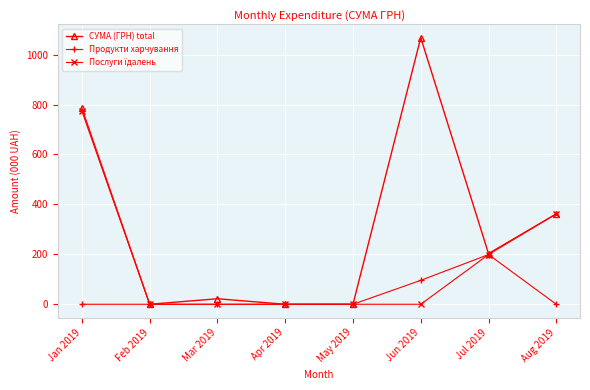

Which series has the largest total across all categories?

СУМА (ГРН) total